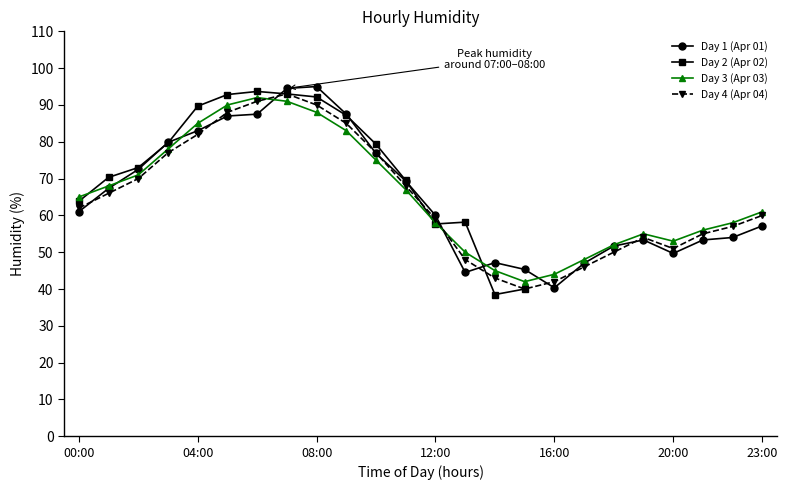

Is it true that Day 4 (Apr 04) equals 132.9 at 04:00?

False